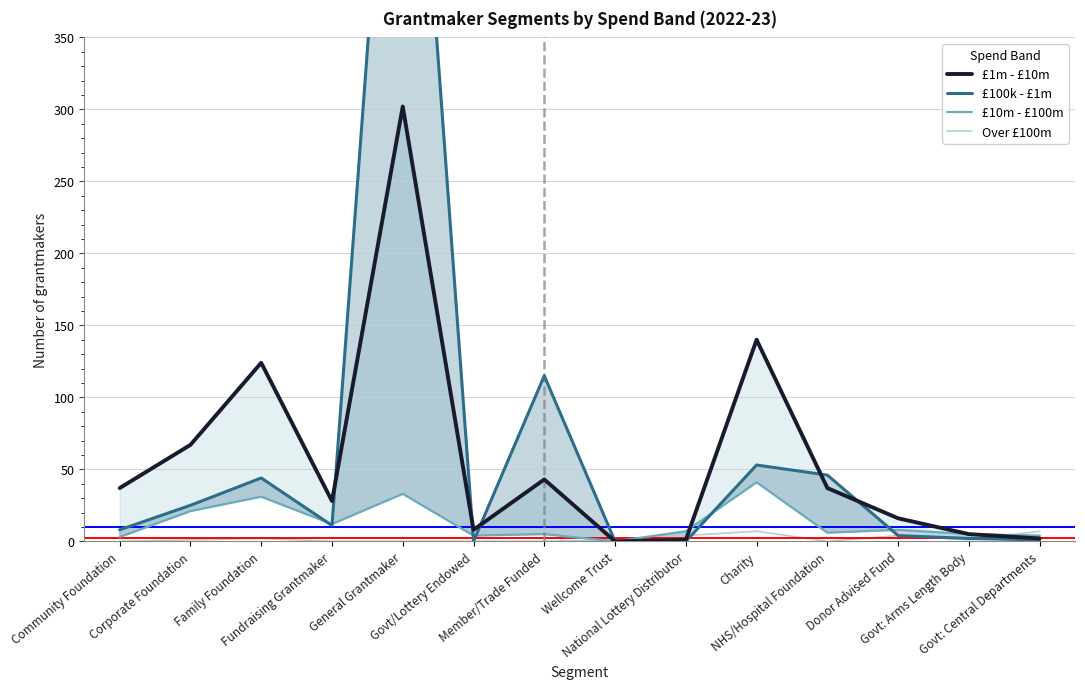

What is the value of the £10m - £100m point at the 9th from the left?

7